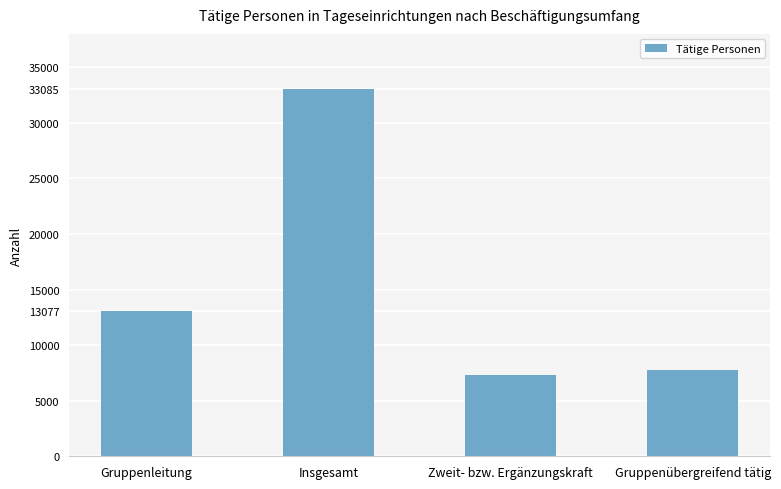

What is the value of the 3rd bar from the left?

7283